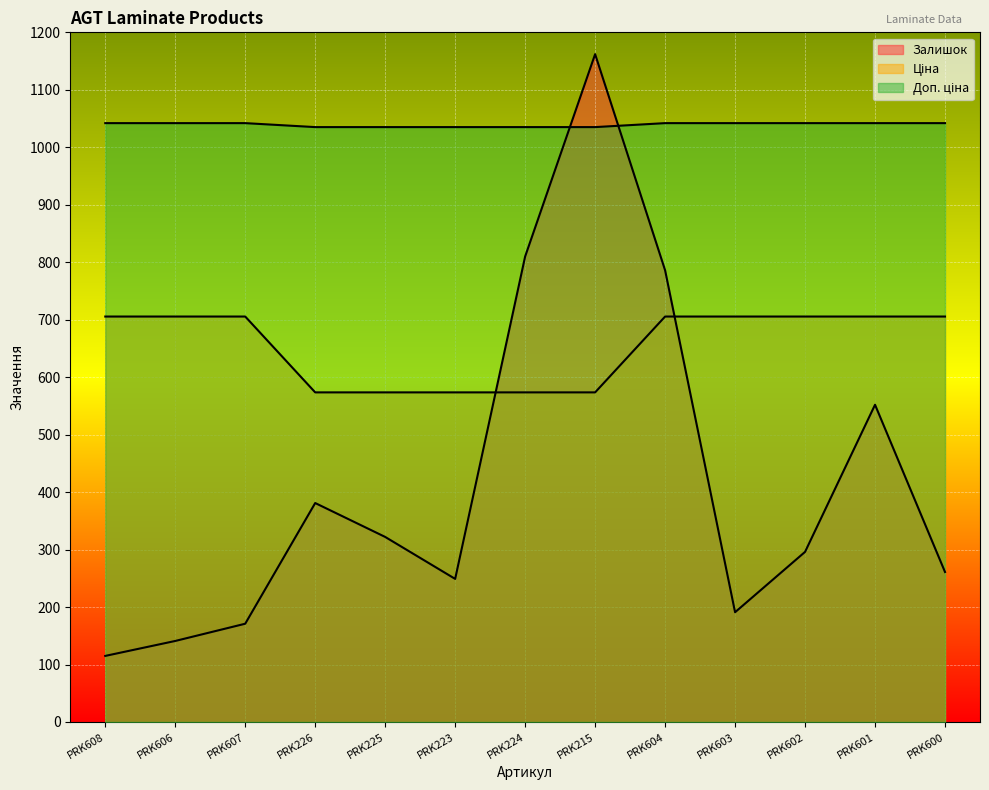

What is the value of the Залишок point at the 10th from the left?

191.0